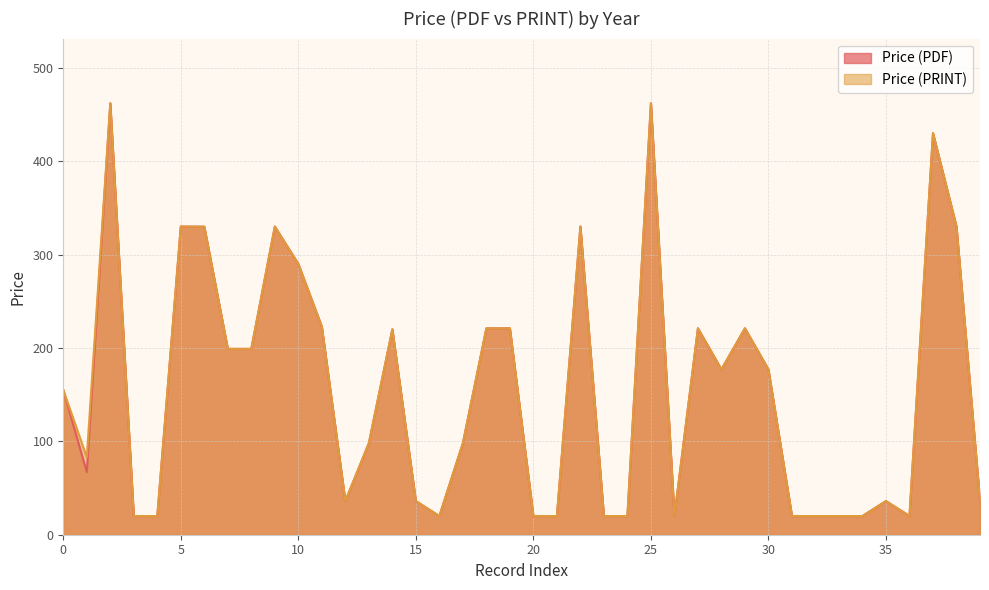

How many lines are shown in the chart?

2